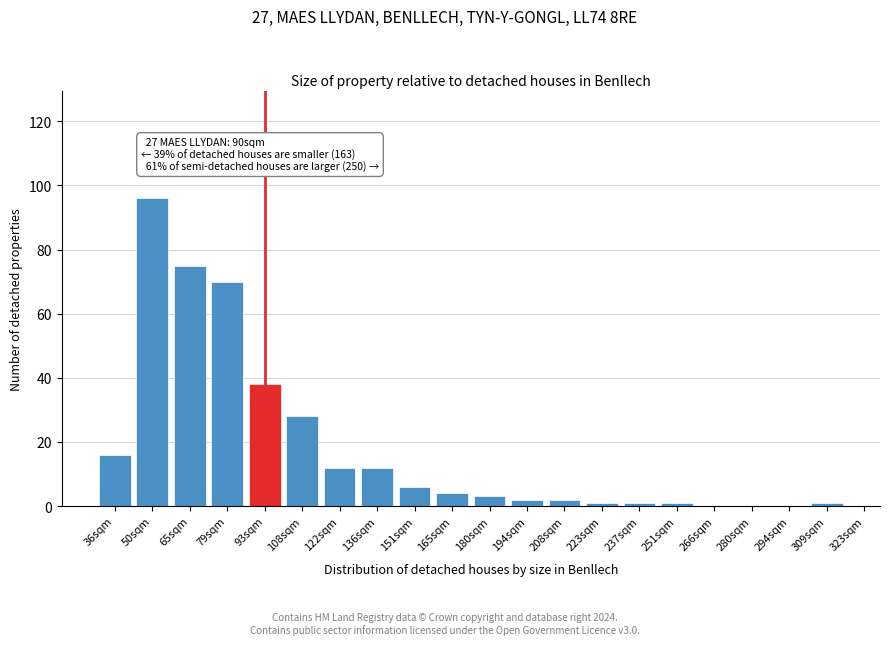

Reading left to right, what are all the values shown in this chart?

36sqm=16	50sqm=96	65sqm=75	79sqm=70	93sqm=38	108sqm=28	122sqm=12	136sqm=12	151sqm=6	165sqm=4	180sqm=3	194sqm=2	208sqm=2	223sqm=1	237sqm=1	251sqm=1	266sqm=0	280sqm=0	294sqm=0	309sqm=1